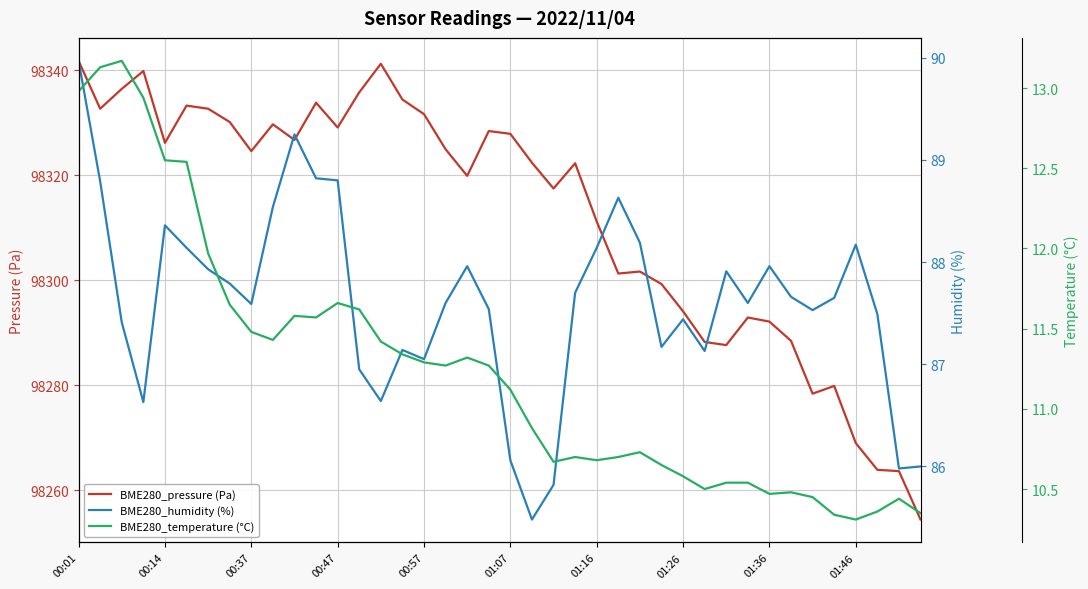

Count the number of categories in the chart.

40